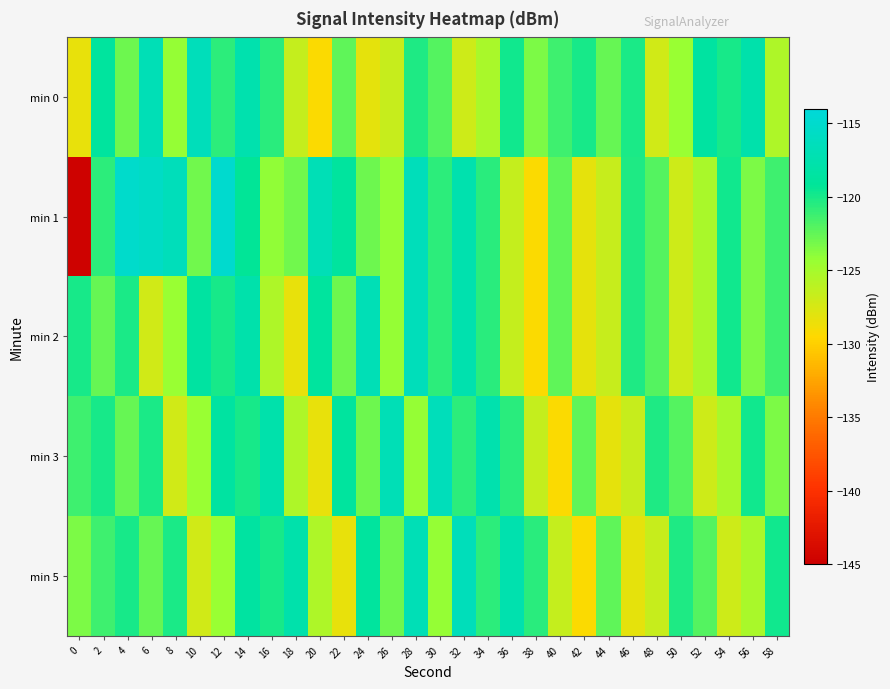

At which category is the sum across all series the highest?

14